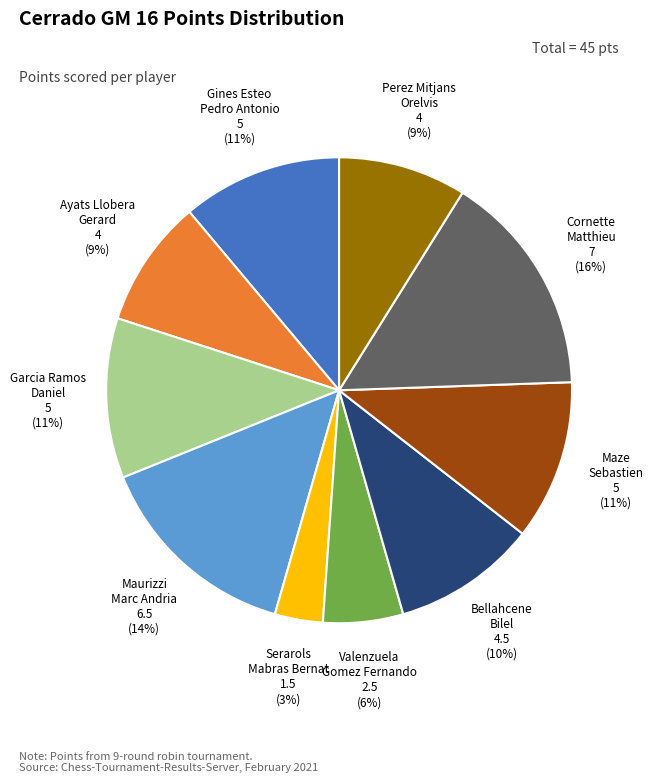

Is Garcia Ramos Daniel the majority of the pie?

No